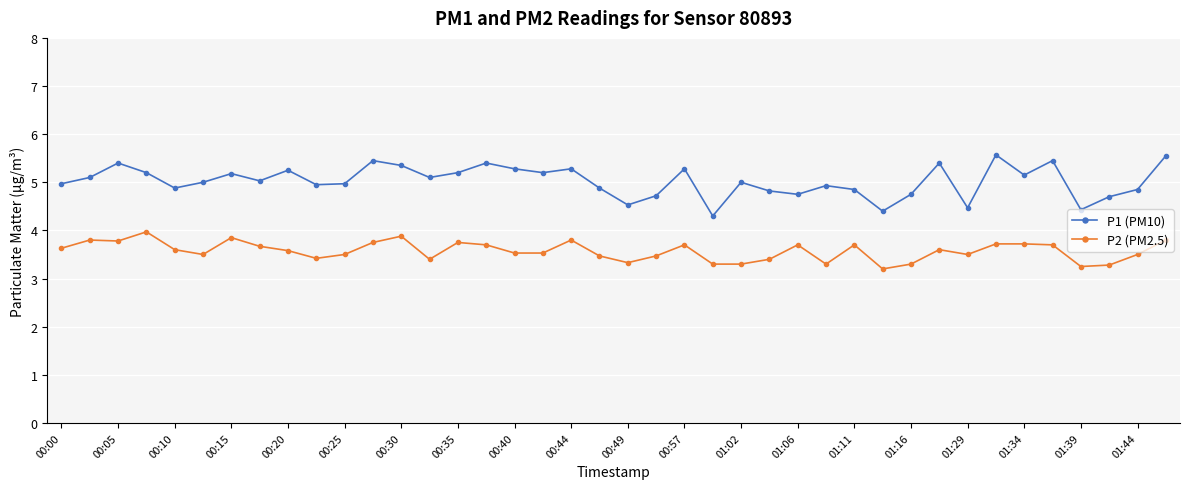

How many lines are shown in the chart?

2